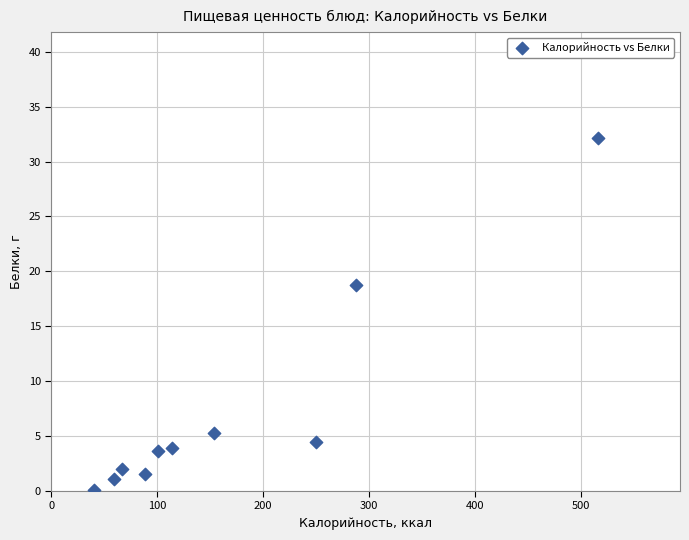

What is the range of Y values (max minus min)?

32.0